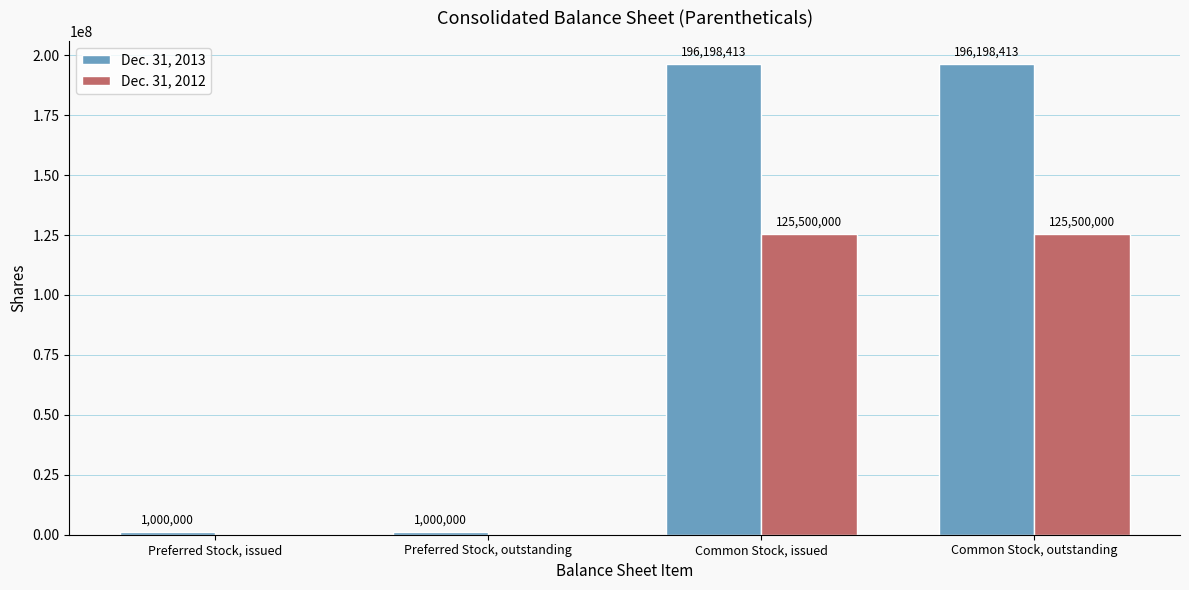

Reading left to right, transcribe all the data shown in this chart.

Dec. 31, 2013: Preferred Stock, issued=1000000	Preferred Stock, outstanding=1000000	Common Stock, issued=196198413	Common Stock, outstanding=196198413
Dec. 31, 2012: Preferred Stock, issued=0	Preferred Stock, outstanding=0	Common Stock, issued=125500000	Common Stock, outstanding=125500000